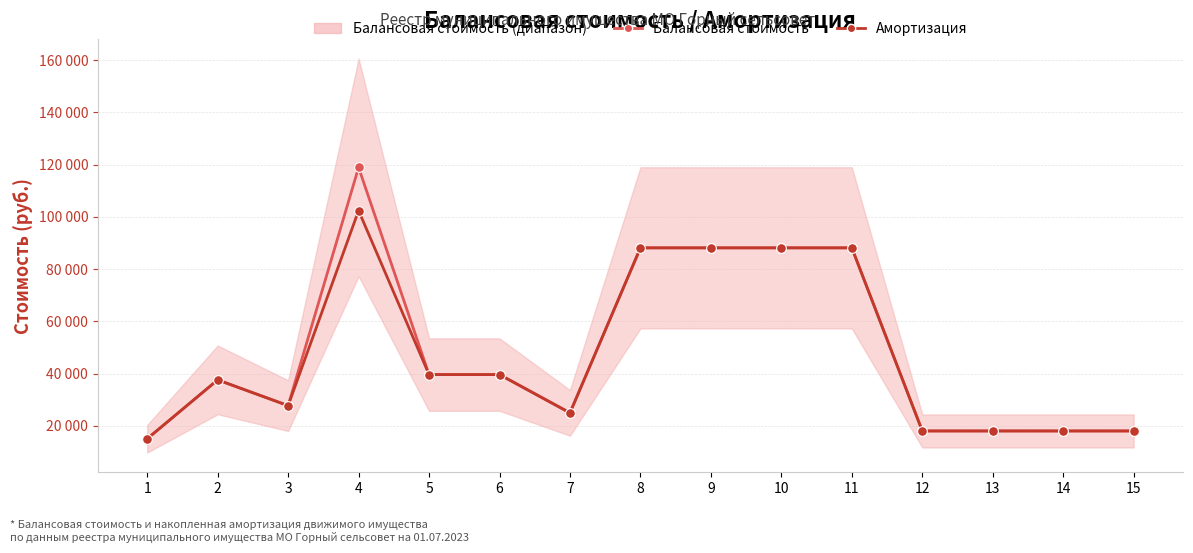

True or false: Амортизация has a value of 88116.8 at 9.

True